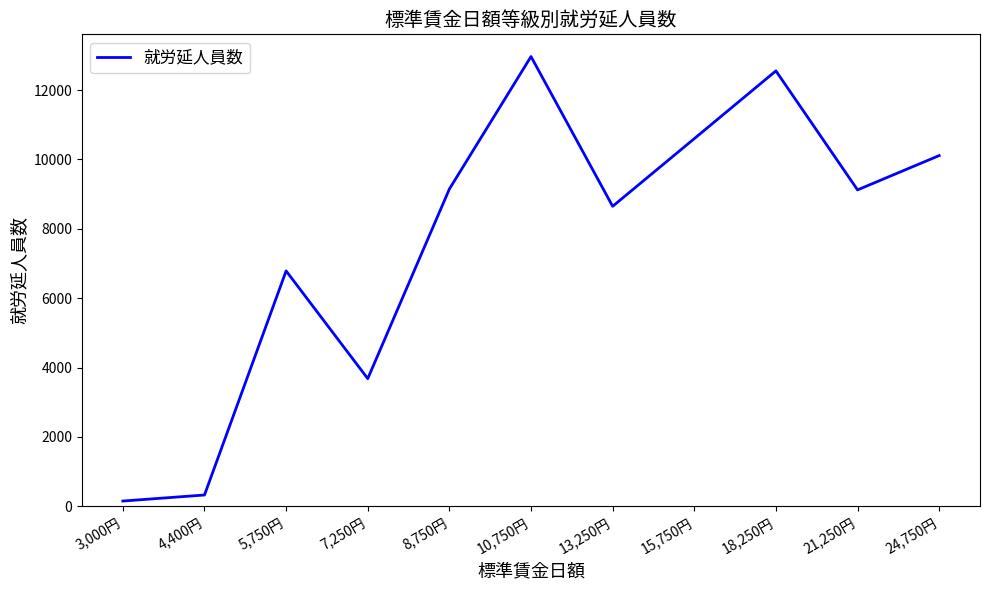

The value at 10,750円 is 12964. True or false?

True